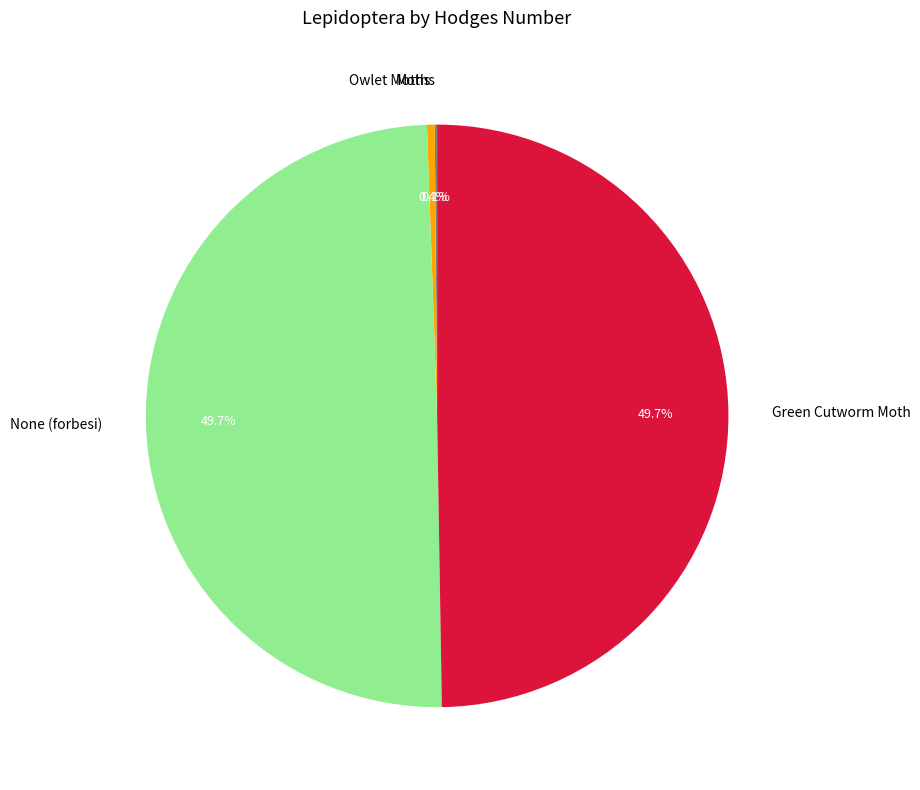

To the nearest percent, what percentage of the pie is None (forbesi)?

50%